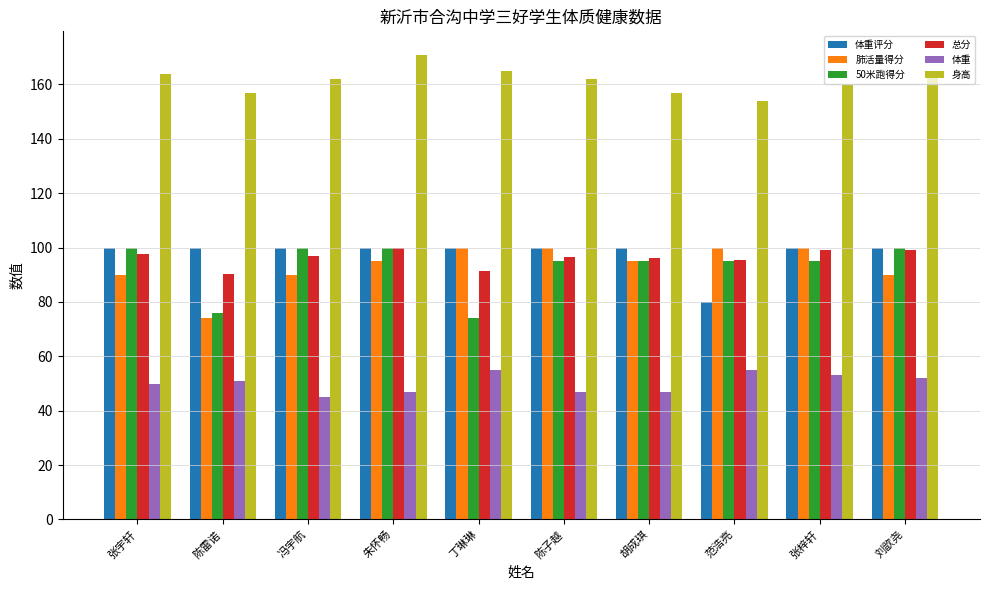

What is the label of the 10th bar from the right?

张宇轩